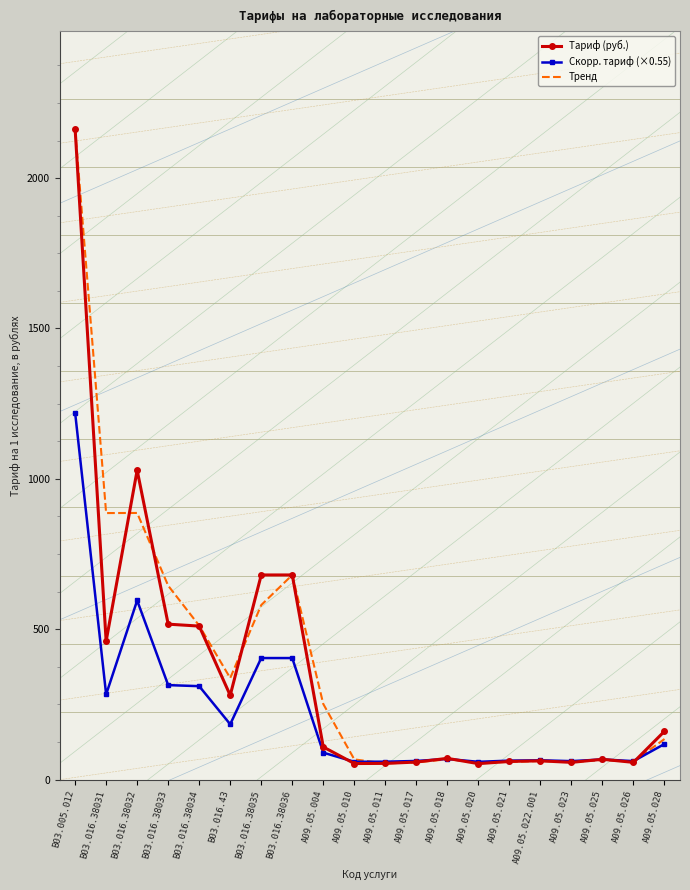

Which series changed the most between B03.016.38033 and A09.05.011?

Тренд